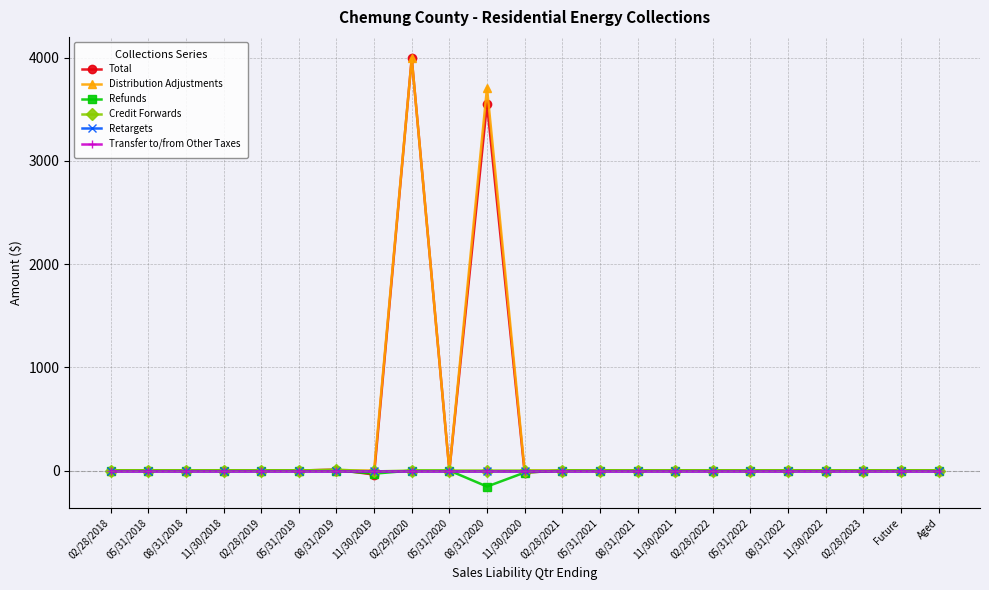

Is this an area chart (filled region under the line)?

No